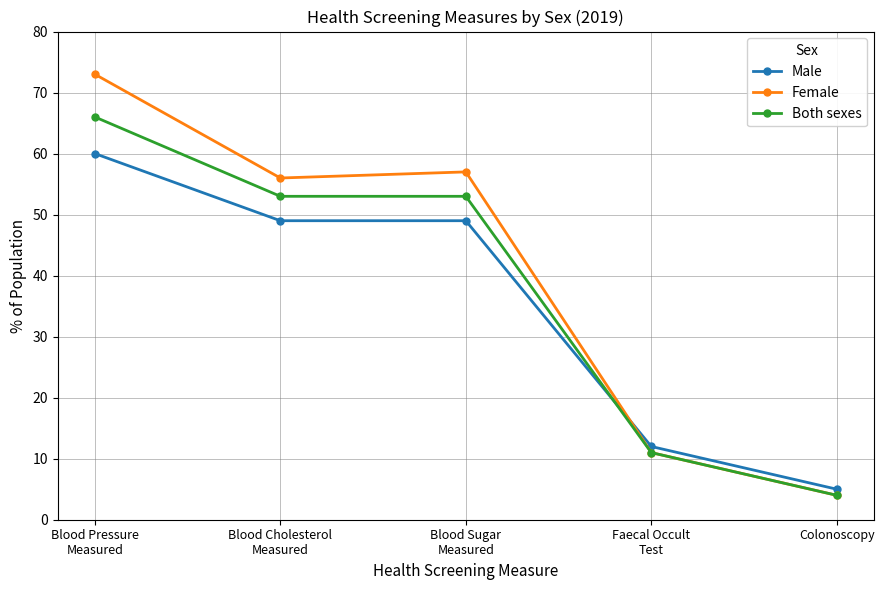

What is the minimum value shown in the chart?

4